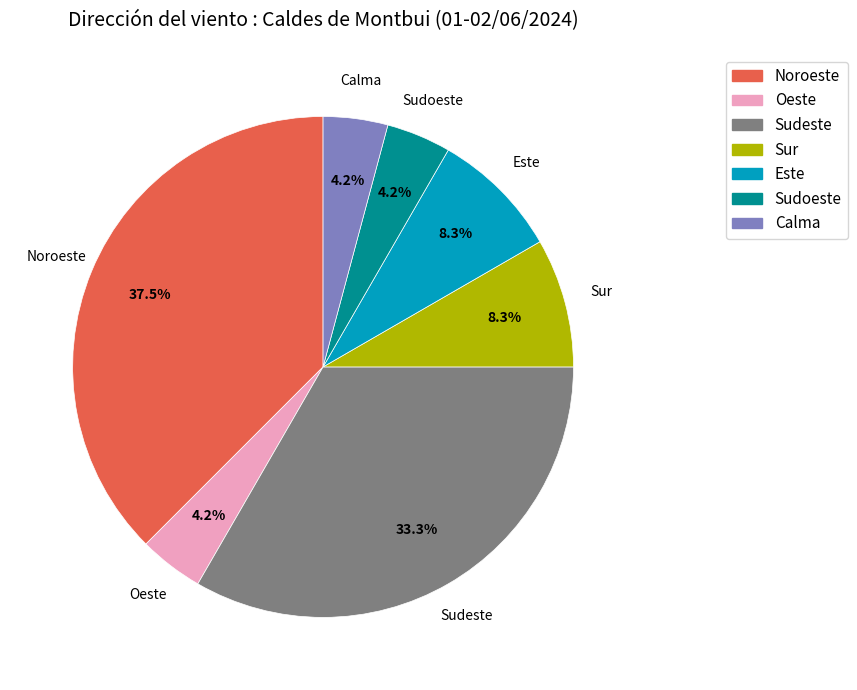

Is Noroeste the majority of the pie?

No